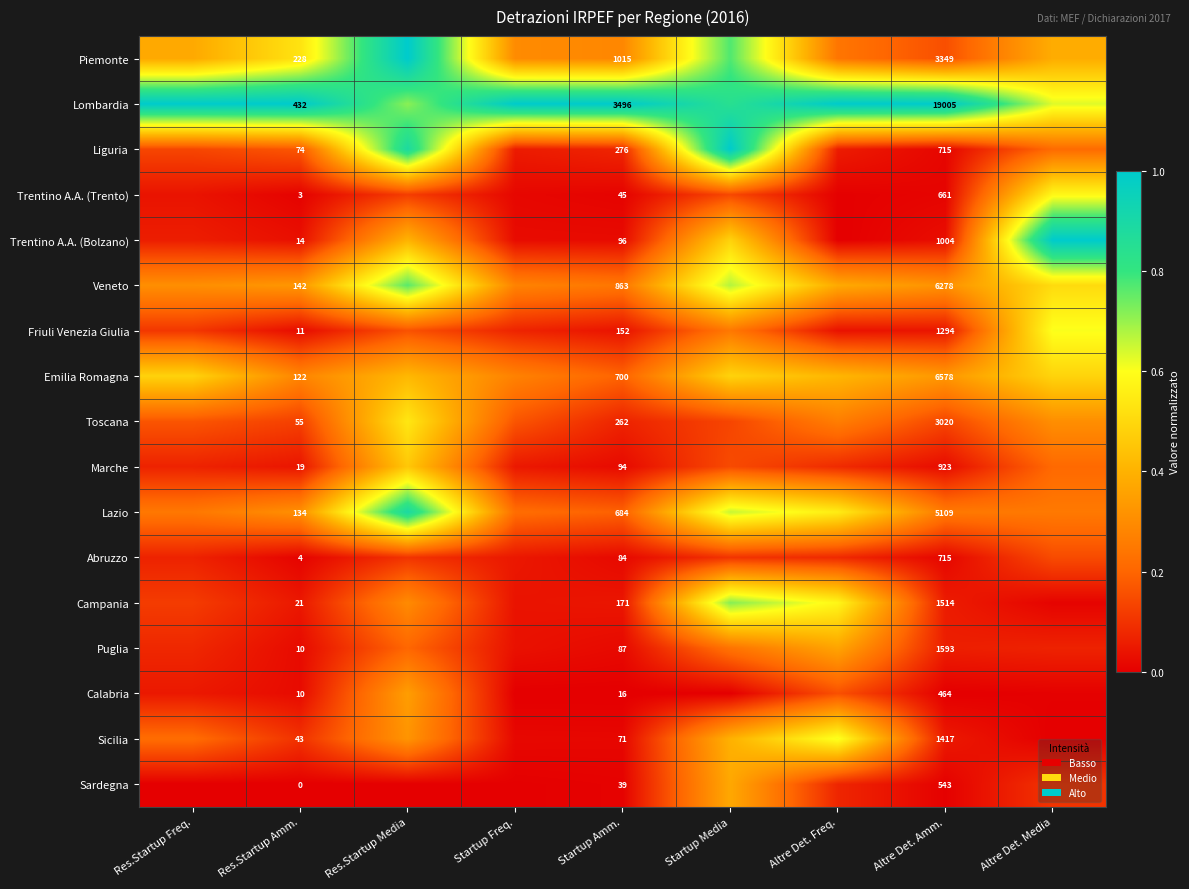

Which has a higher value, Res.Startup Amm. or Altre Det. Freq.?

Res.Startup Amm.